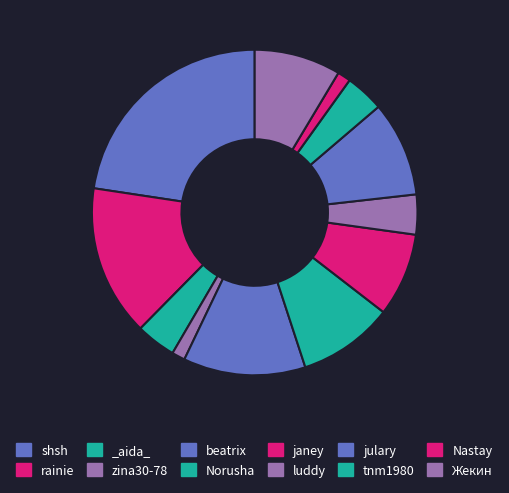

Count the number of slices in the pie.

12